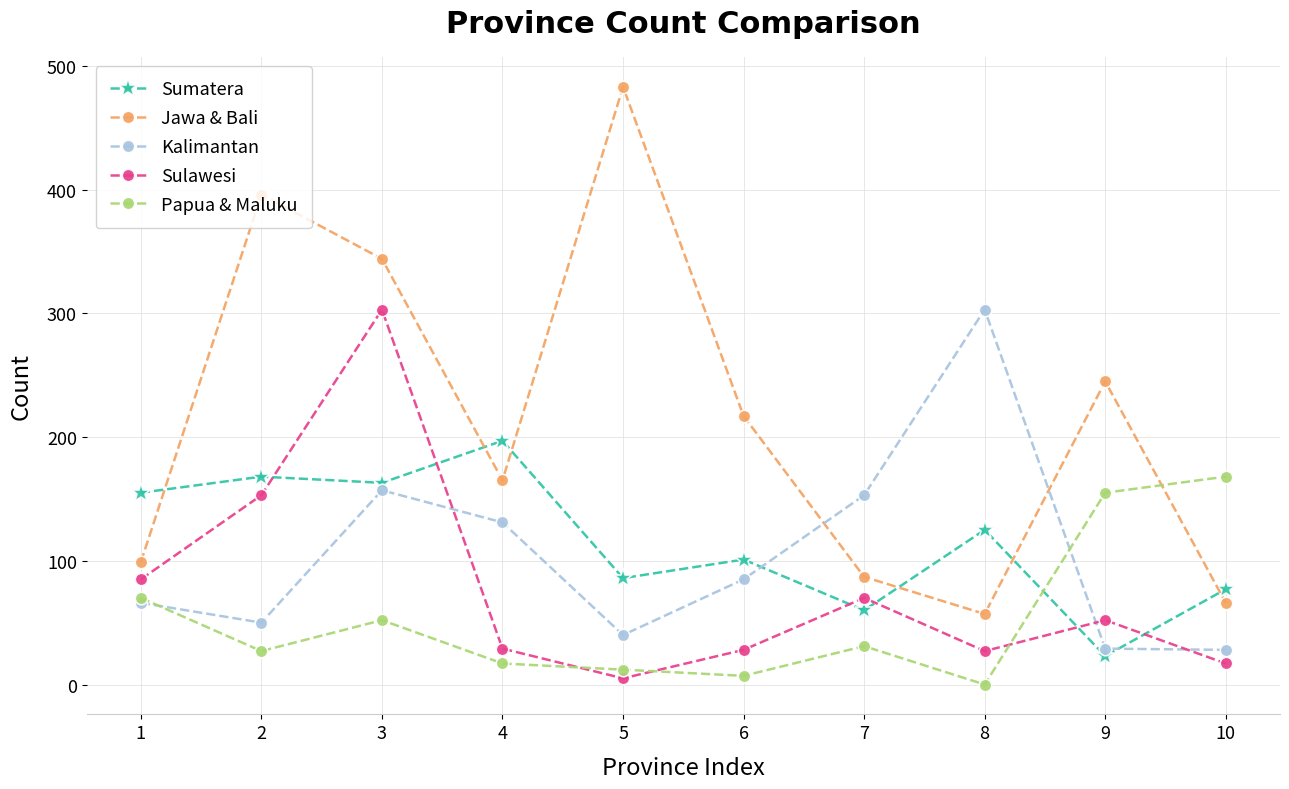

What is the difference between the Sulawesi values at 2 and 6?

125